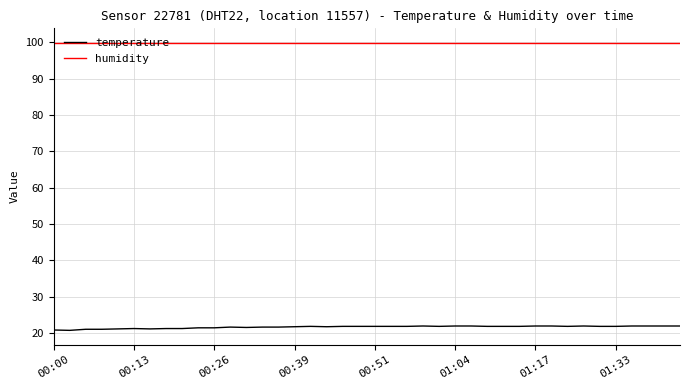

True or false: humidity and temperature cross at least once.

False